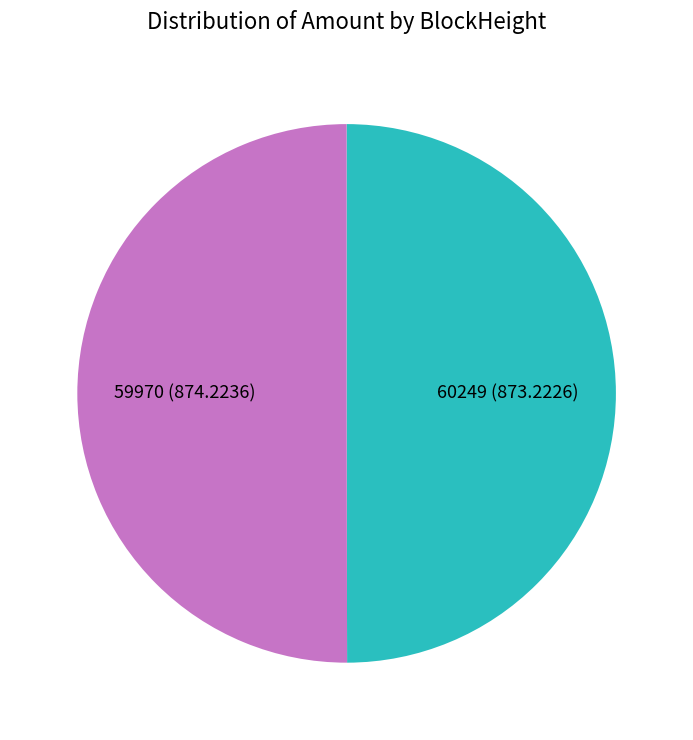

How many slices are in this pie chart?

2